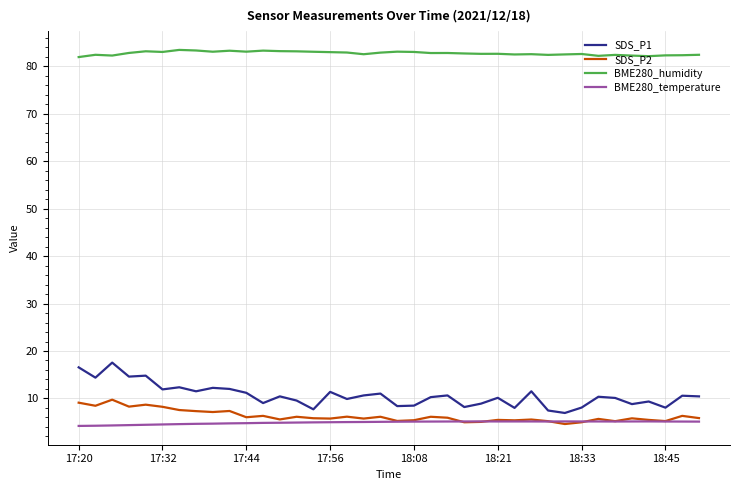

Which series has the largest total across all categories?

BME280_humidity